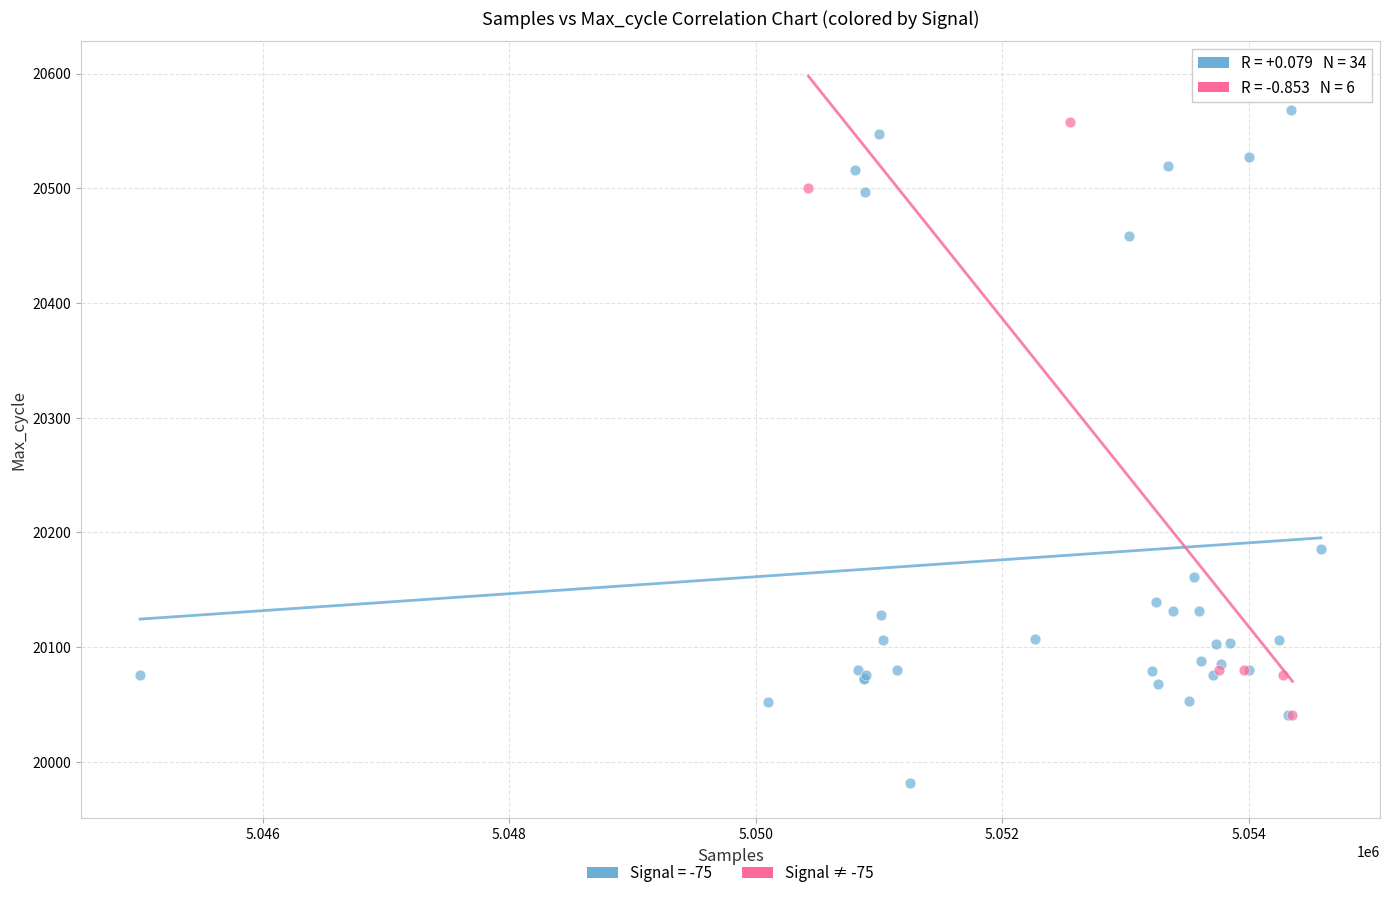

Which series has the largest Y range (max minus min)?

Signal = -75